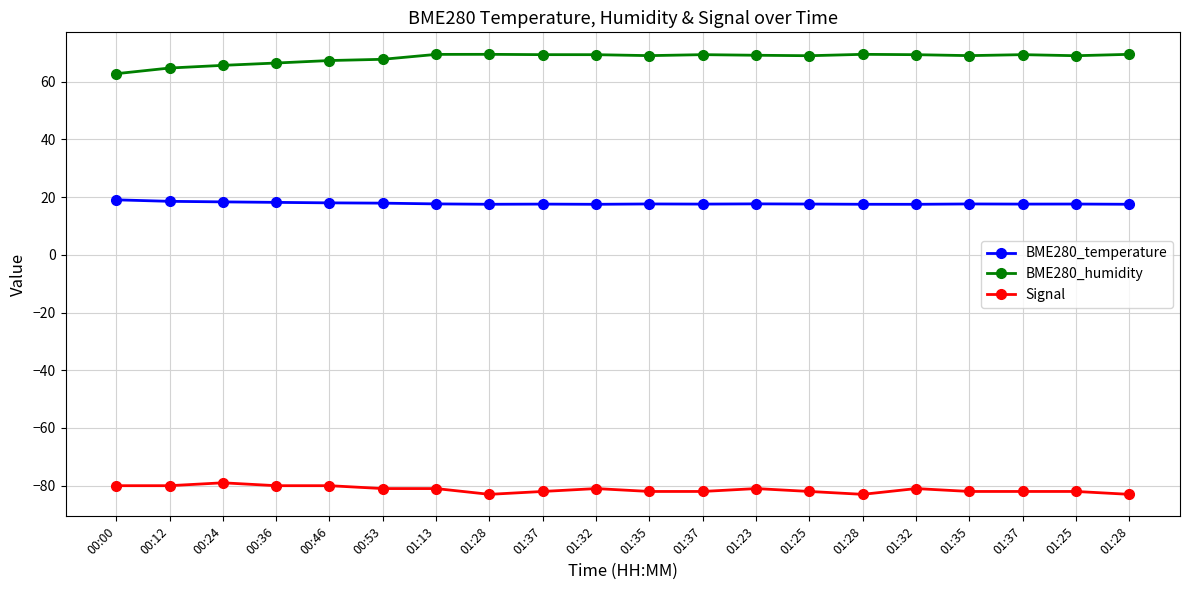

Which series changed the most between 01:37 and 01:28?

Signal